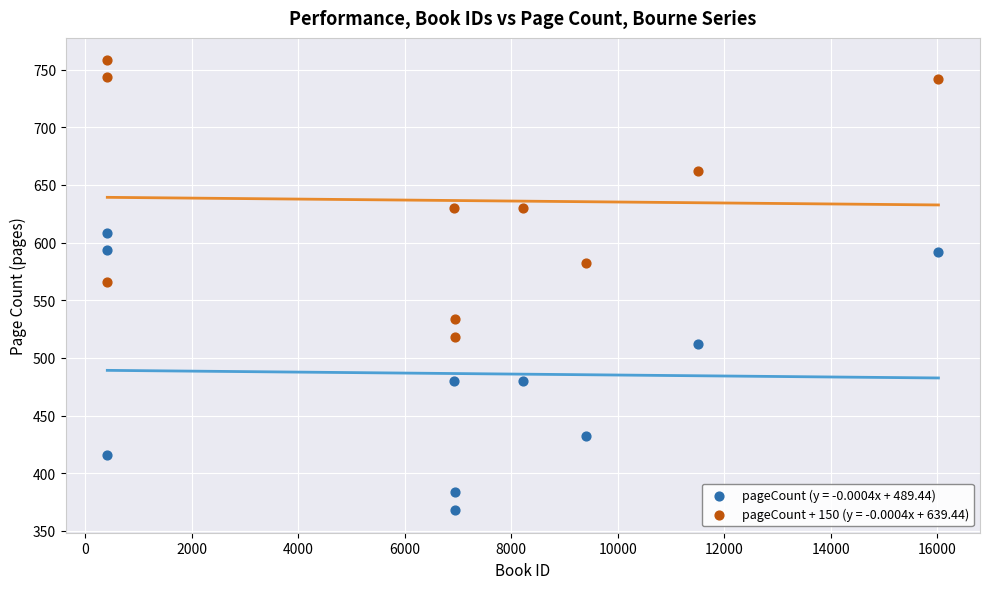

Which series contains the lowest Y value?

pageCount (y = -0.0004x + 489.44)